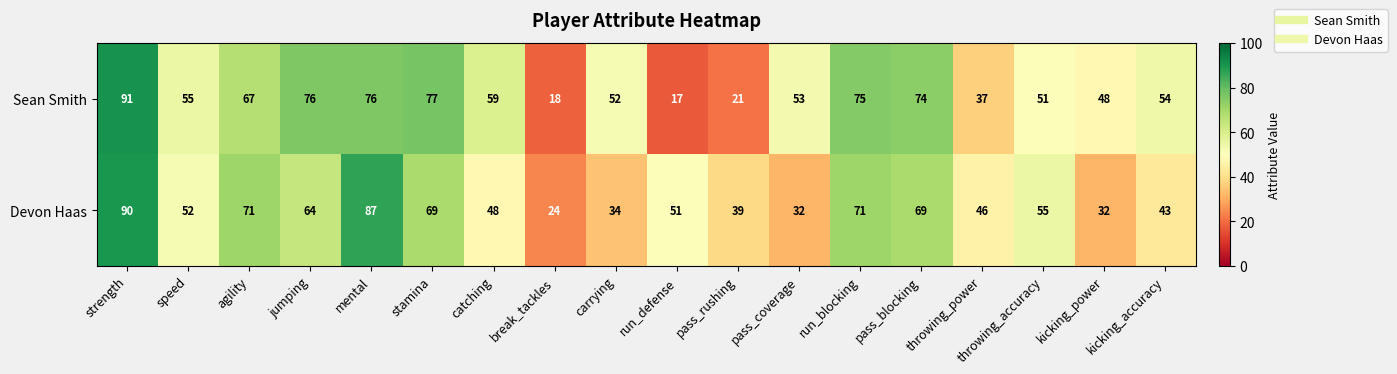

At how many categories does at least one series exceed 60?

7